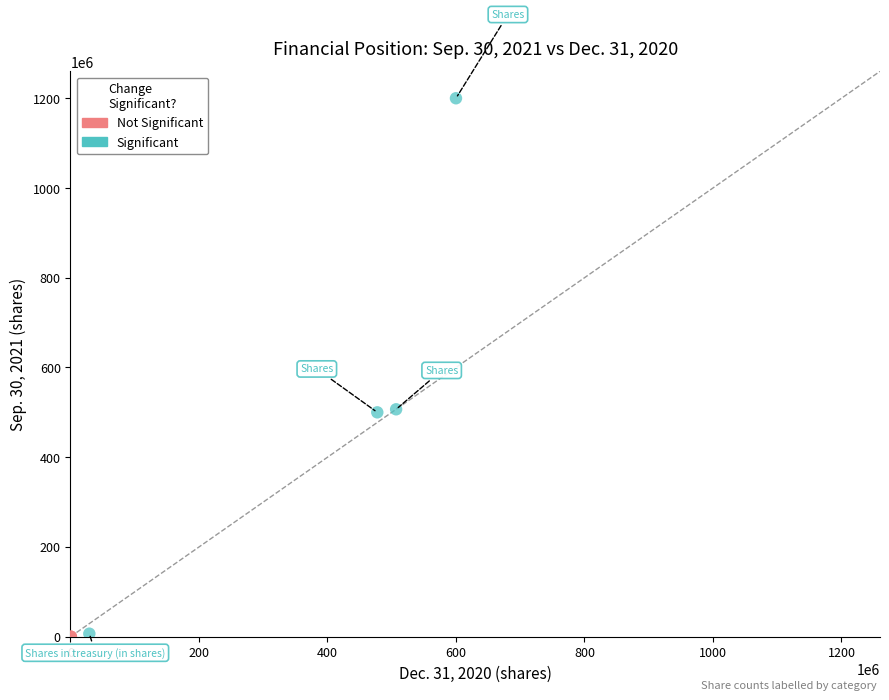

What are all the series names shown in the legend?

Not Significant, Significant